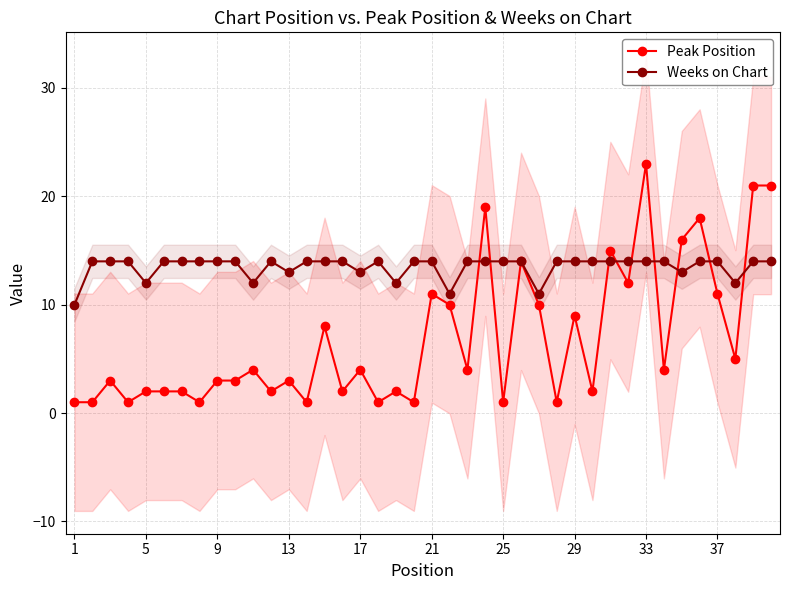

How many lines are shown in the chart?

2